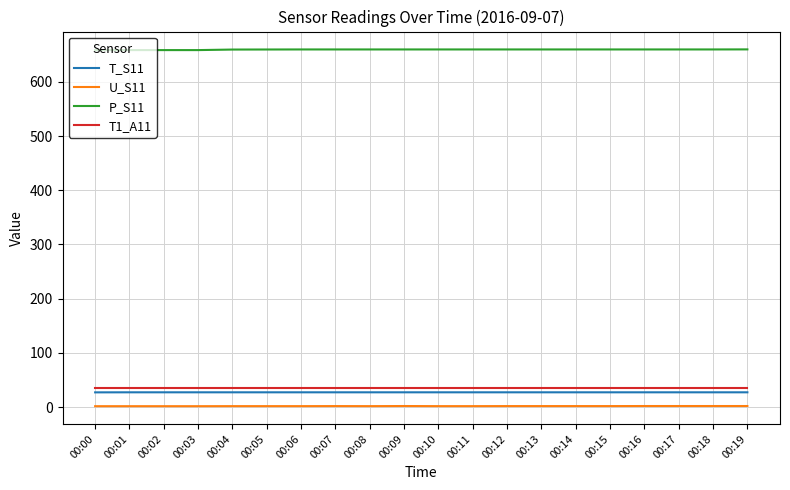

What value does the T_S11 series have at 00:04?

27.3